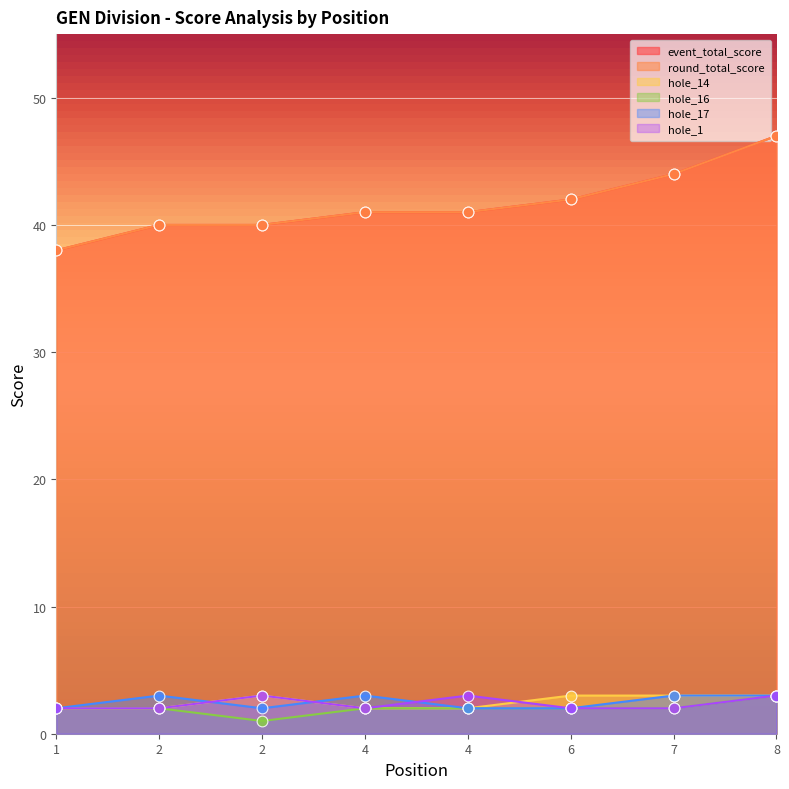

Is the value of round_total_score at 1 greater than the value of hole_17 at 1?

Yes